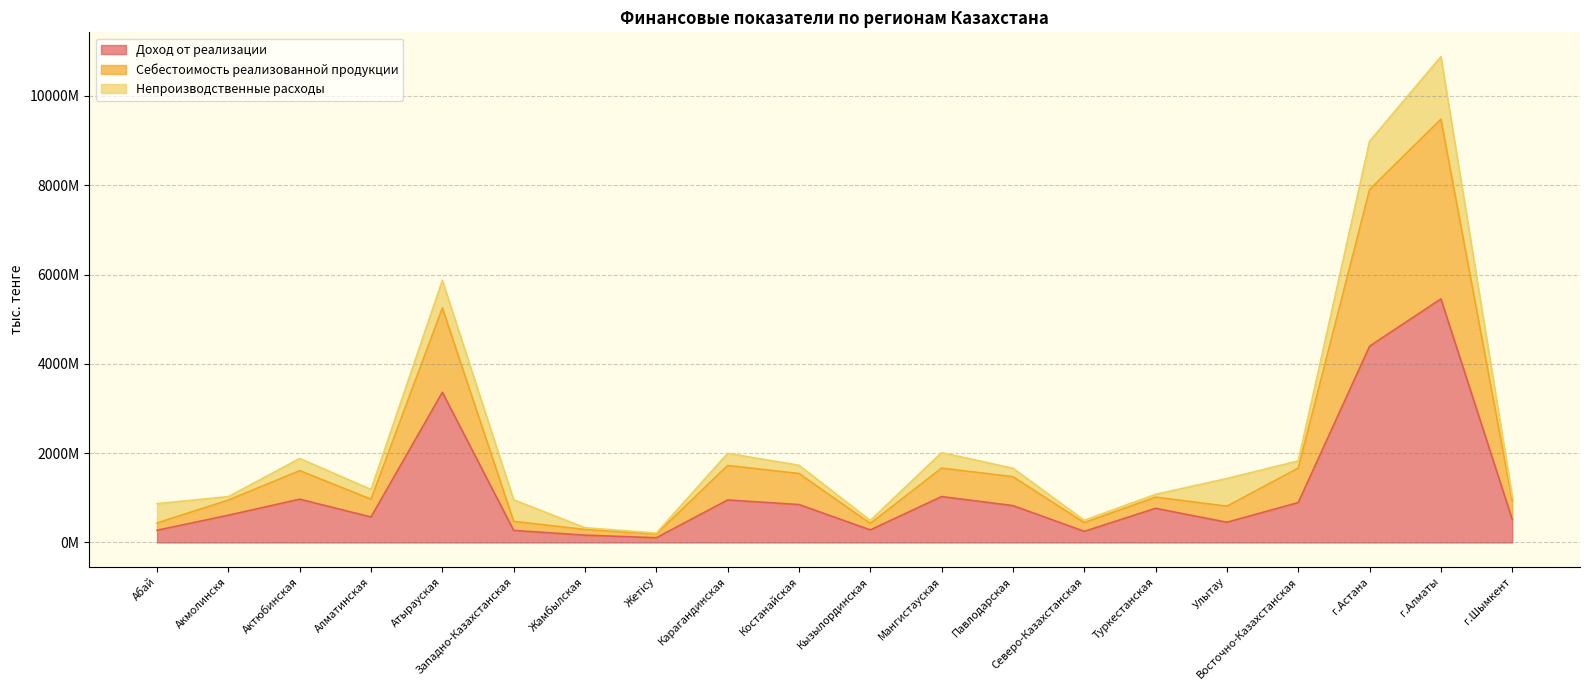

What is the difference between the maximum and minimum values in the Себестоимость реализованной продукции series?

9292487427